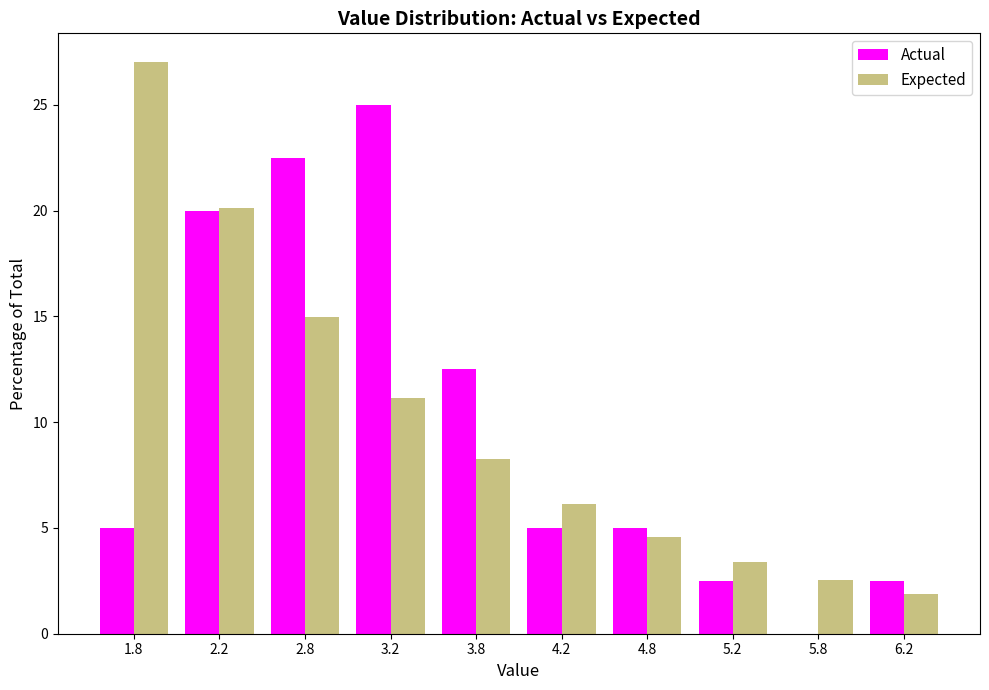

Reading left to right, transcribe this chart: for each range on the x-axis, give the height of each series' bar. The values are not printed on the chart, so give them approximately, as read against the axis.

1.5 to 2.0: Actual=5.0	Expected=27.0
2.0 to 2.5: Actual=20.0	Expected=20.0
2.5 to 3.0: Actual=22.5	Expected=15.0
3.0 to 3.5: Actual=25.0	Expected=11.0
3.5 to 4.0: Actual=12.5	Expected=8.5
4.0 to 4.5: Actual=5.0	Expected=6.0
4.5 to 5.0: Actual=5.0	Expected=4.5
5.0 to 5.5: Actual=2.5	Expected=3.5
5.5 to 6.0: Actual=0	Expected=2.5
6.0 to 6.5: Actual=2.5	Expected=2.0